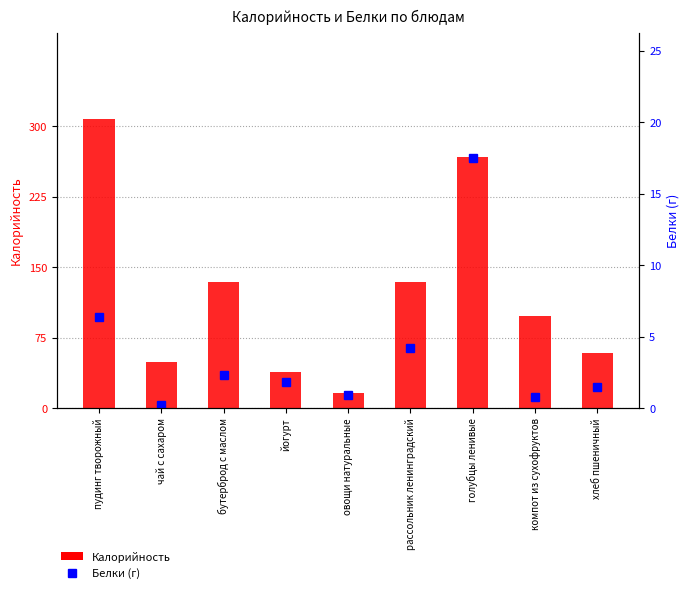

Is it true that Белки (г) equals 0.8 at компот из сухофруктов?

True